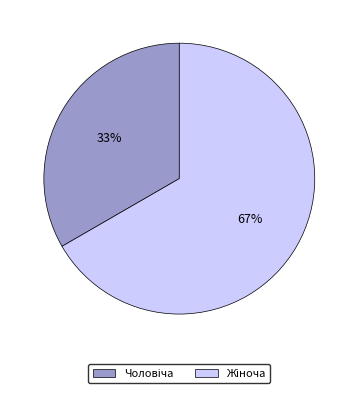

To the nearest percent, what is the average slice percentage?

50%